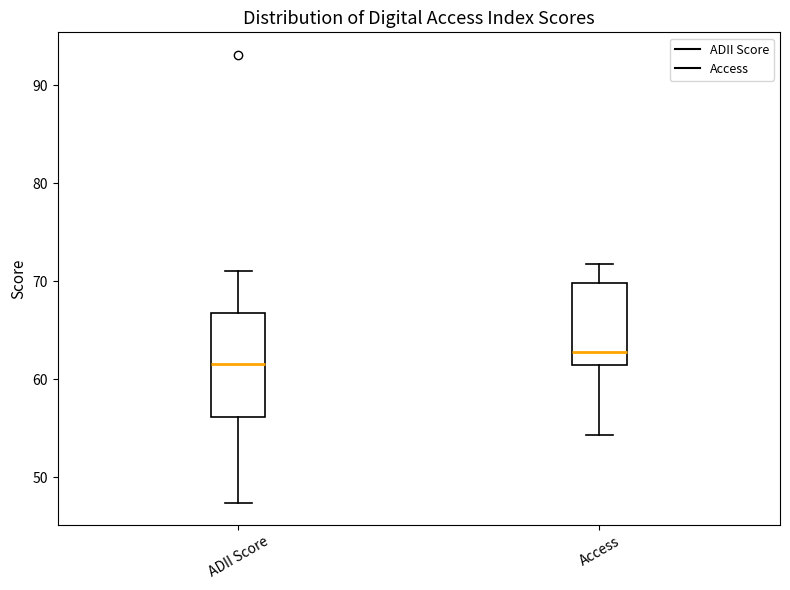

Where does the lower whisker of the box for Access end on the y-axis? The values are not printed on the chart, so give them approximately, as read against the axis.

54